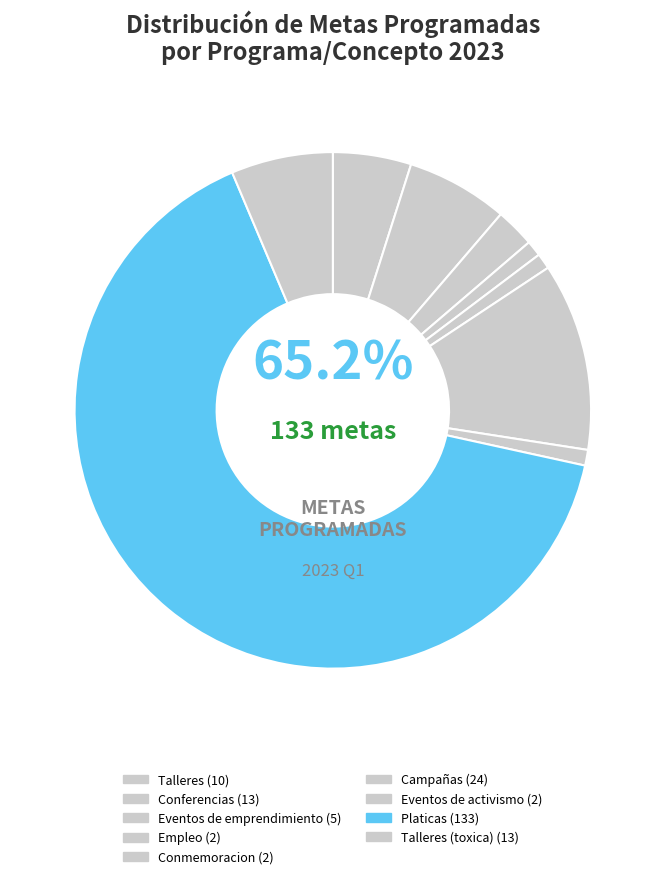

How many slices are in this pie chart?

9